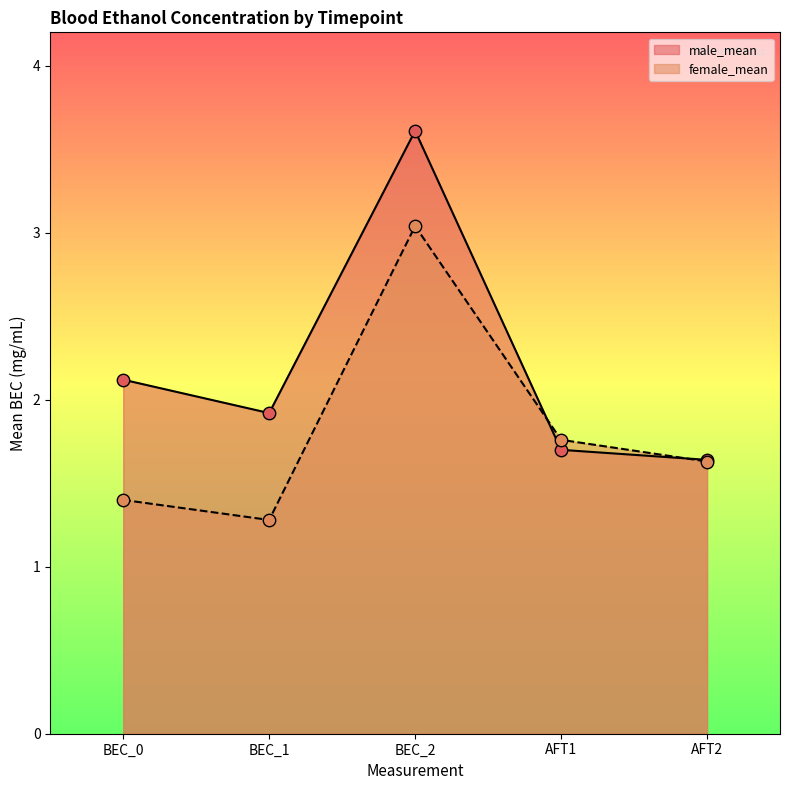

At how many categories does at least one series exceed 2?

2